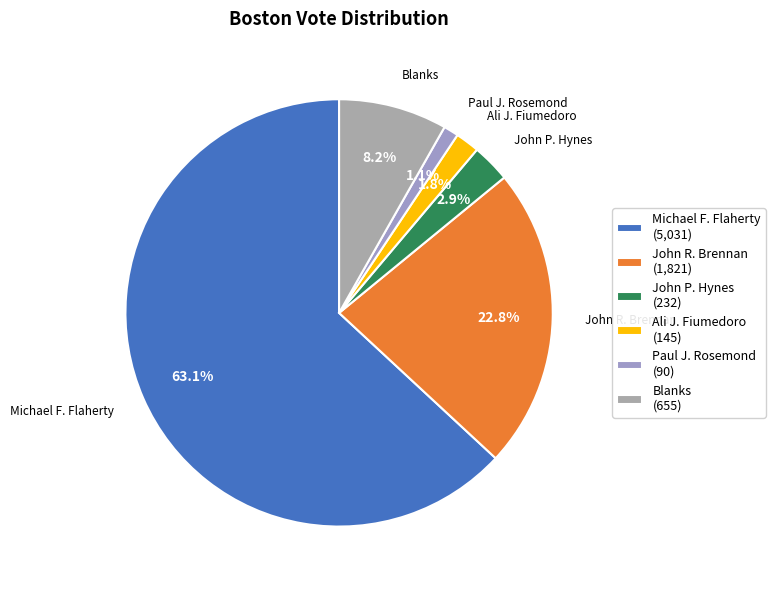

Which slice is the largest?

Michael F. Flaherty